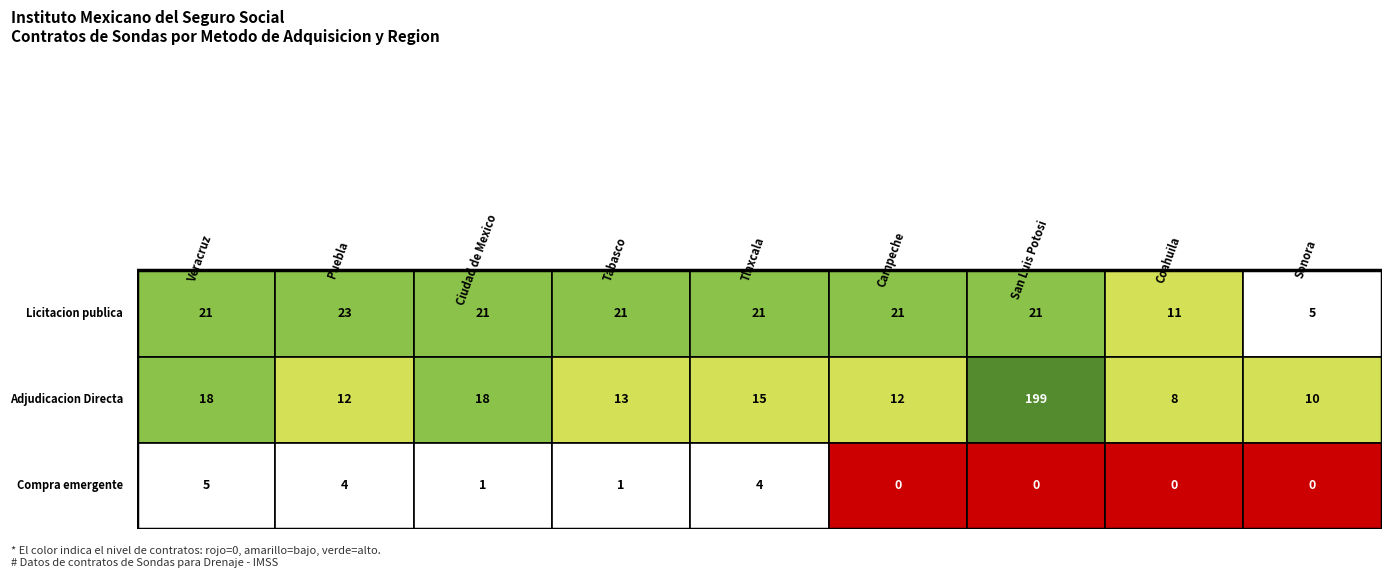

What is the sum of the Compra emergente values at Veracruz and Coahuila?

5